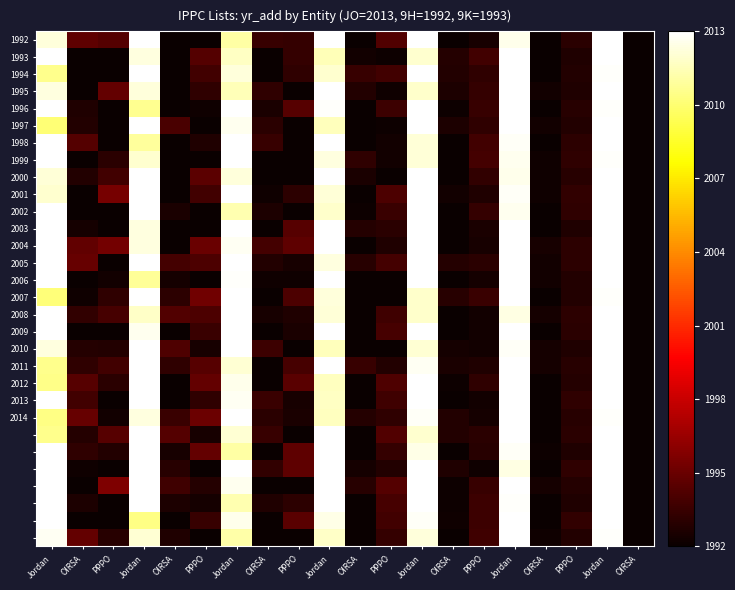

How many distinct data groups are displayed?

30